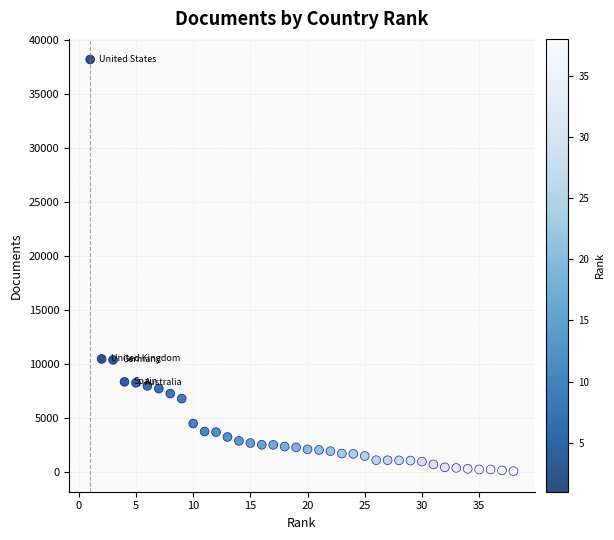

What is the range of Y values (max minus min)?

38104